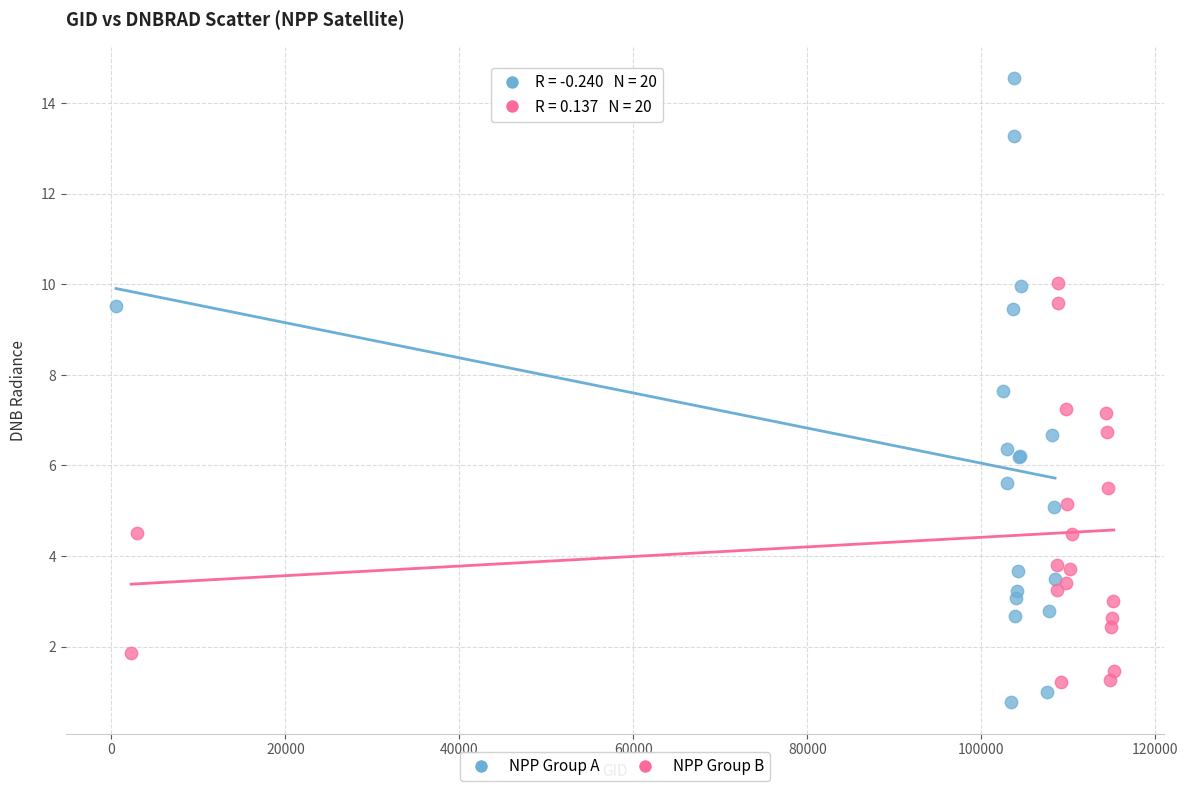

Which series contains the highest Y value?

NPP Group A